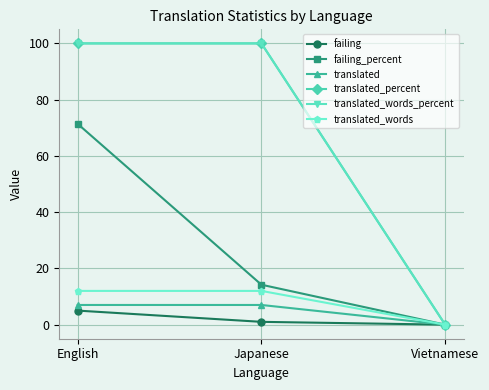

What is the difference between the maximum and minimum values in the failing_percent series?

71.4